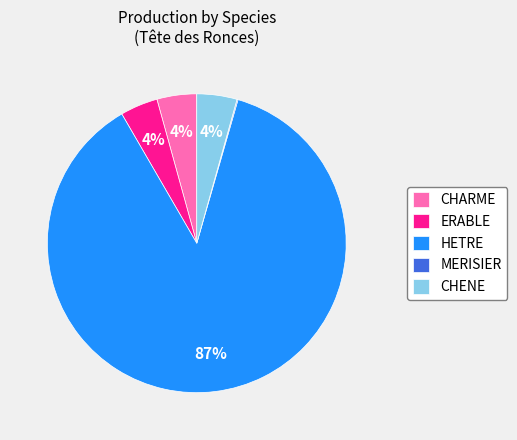

Is the sum of CHENE and CHARME greater than half?

No